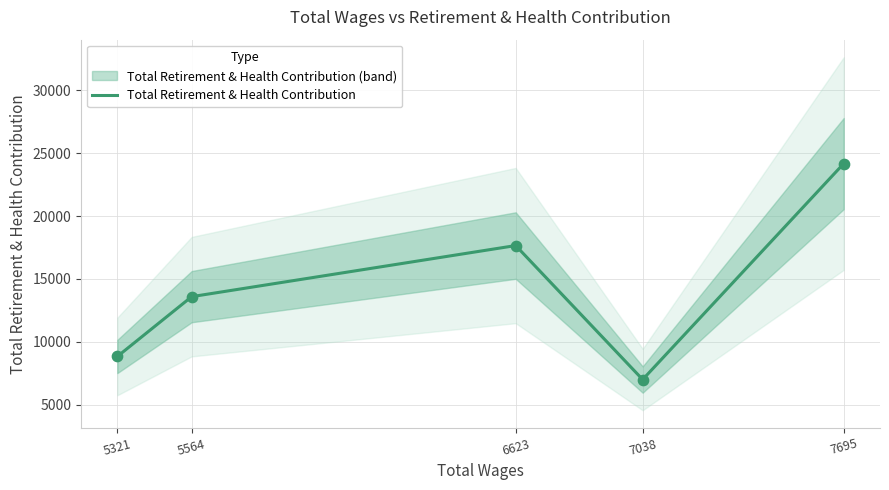

Between 7038 and 7695, which is larger?

7695